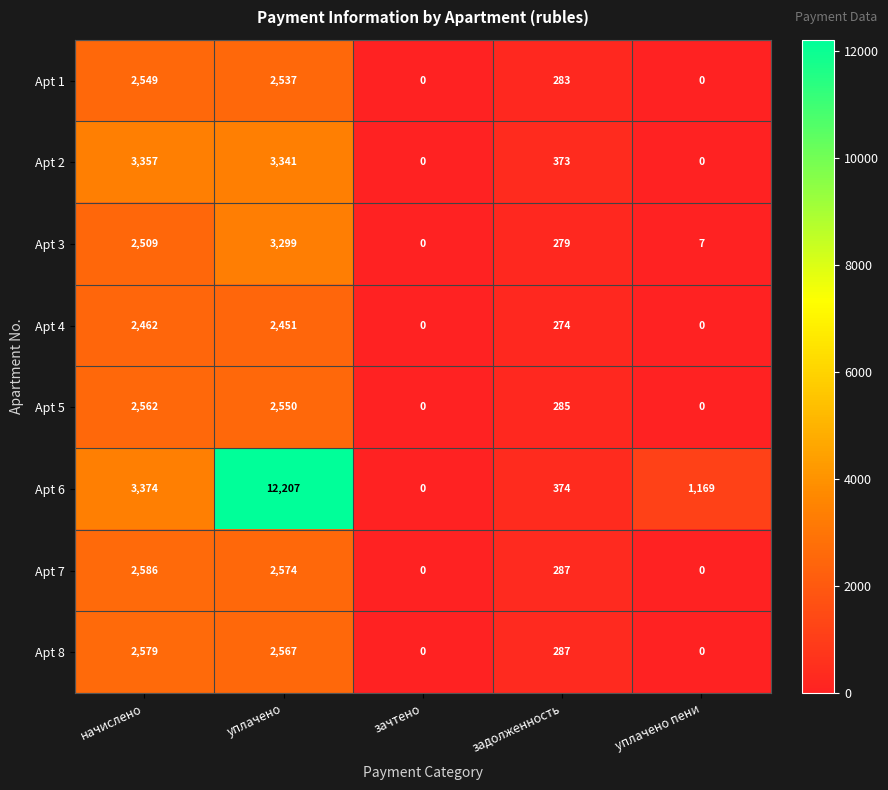

Which series has the largest total across all categories?

Apt 6